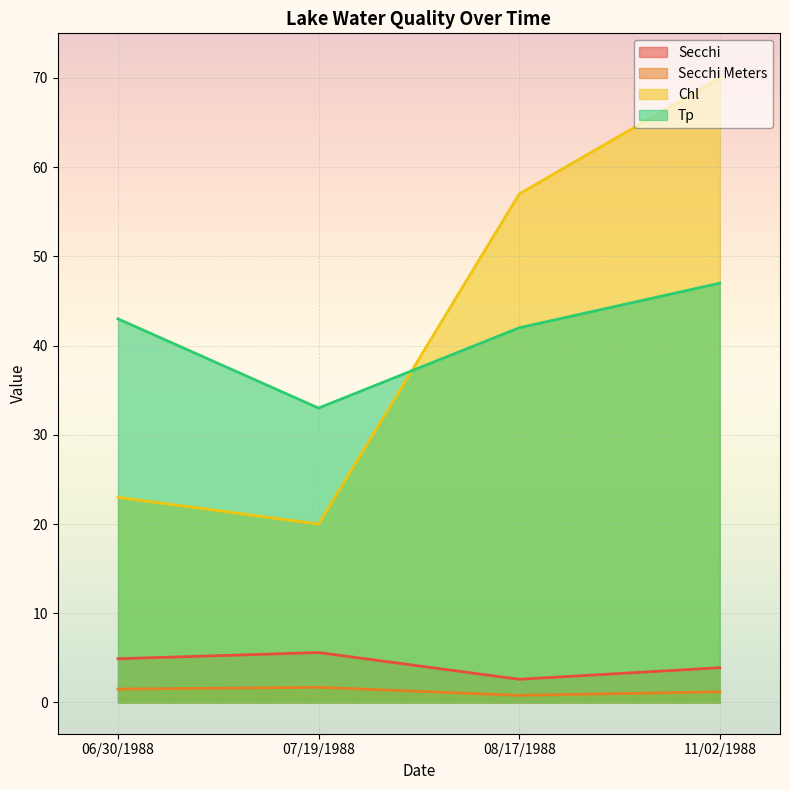

Which has a higher value, 11/02/1988 or 08/17/1988?

11/02/1988